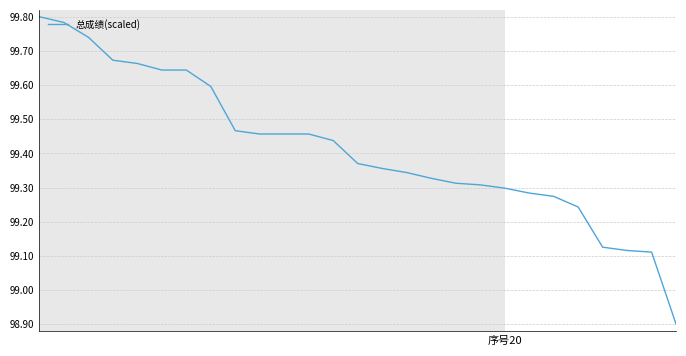

What is the difference between the maximum and minimum values?

0.9